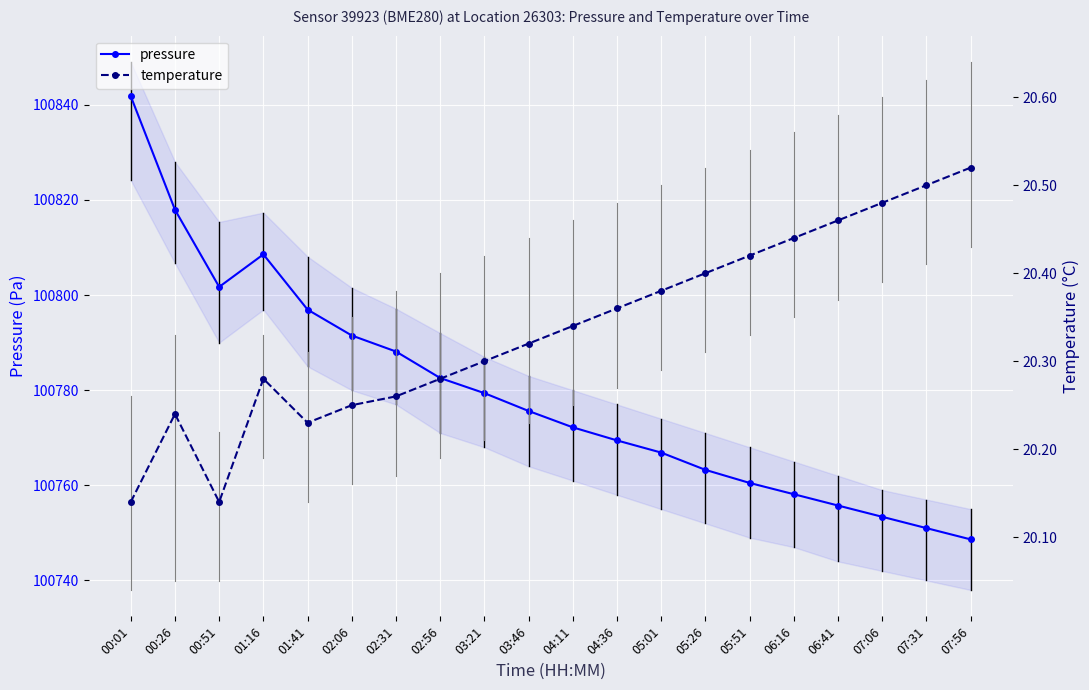

Which series has the widest spread of values?

pressure